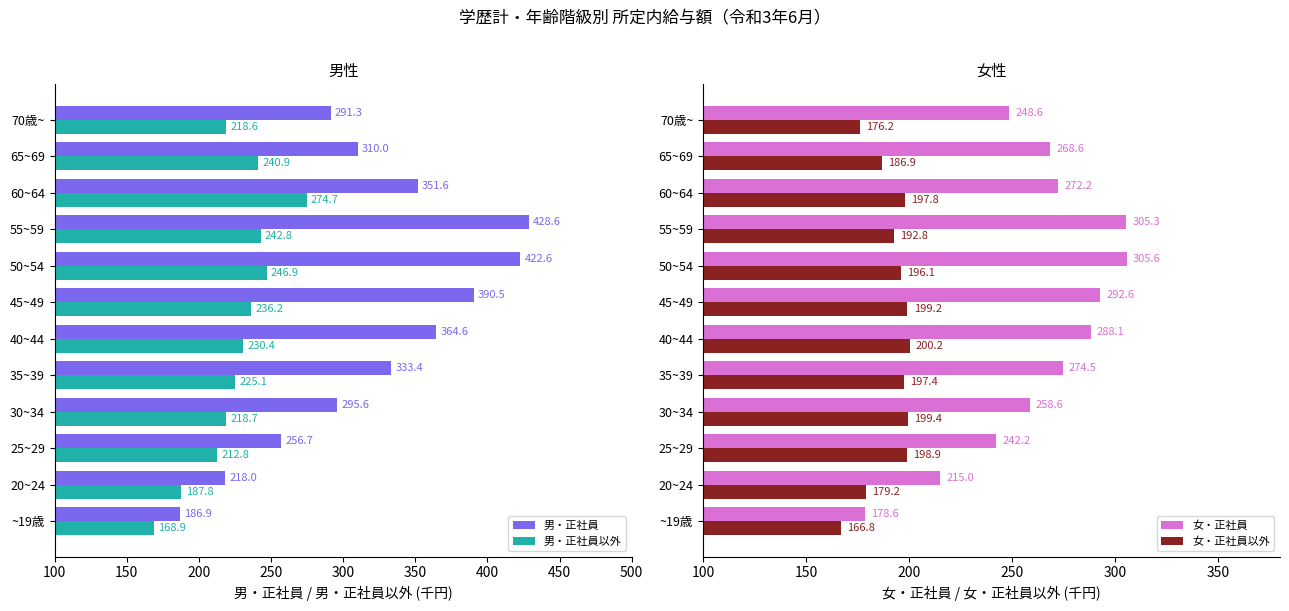

What are all the series names shown in the legend?

男・正社員, 男・正社員以外, 女・正社員, 女・正社員以外